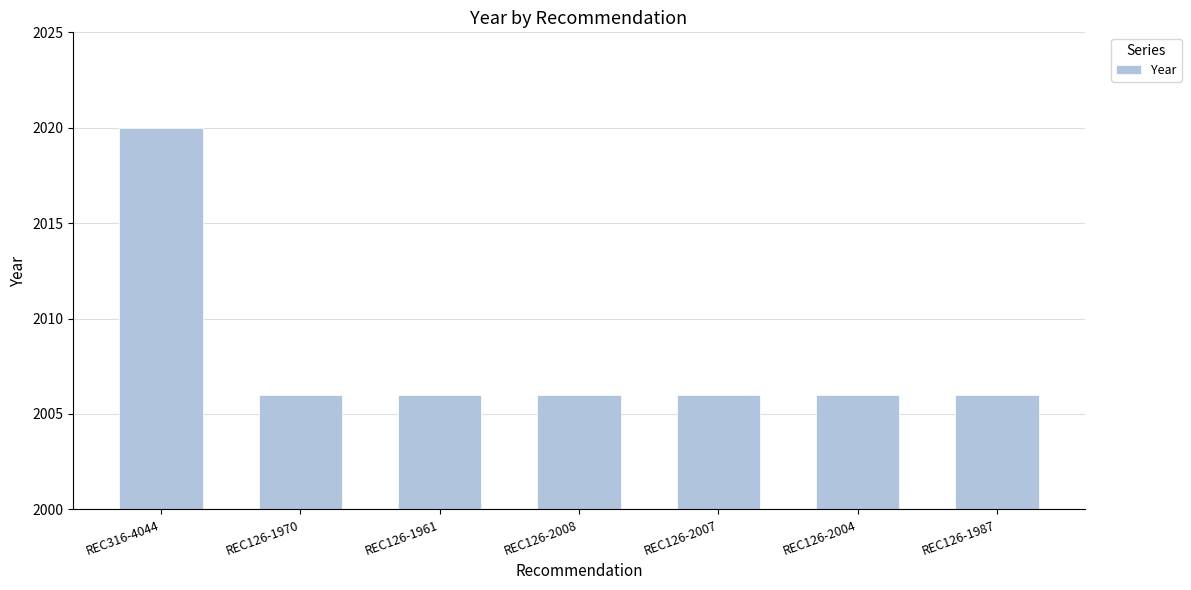

Does the chart contain any negative values?

No